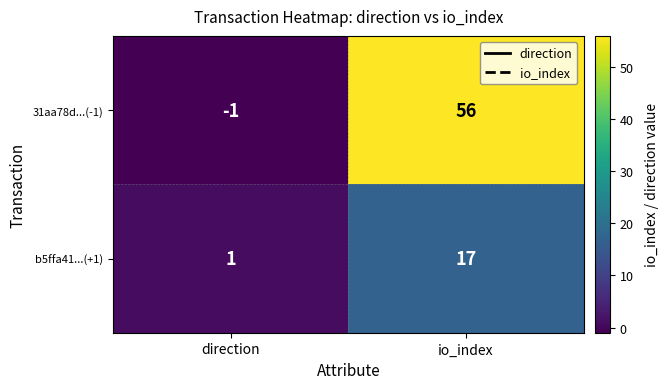

What is the greatest value displayed?

56